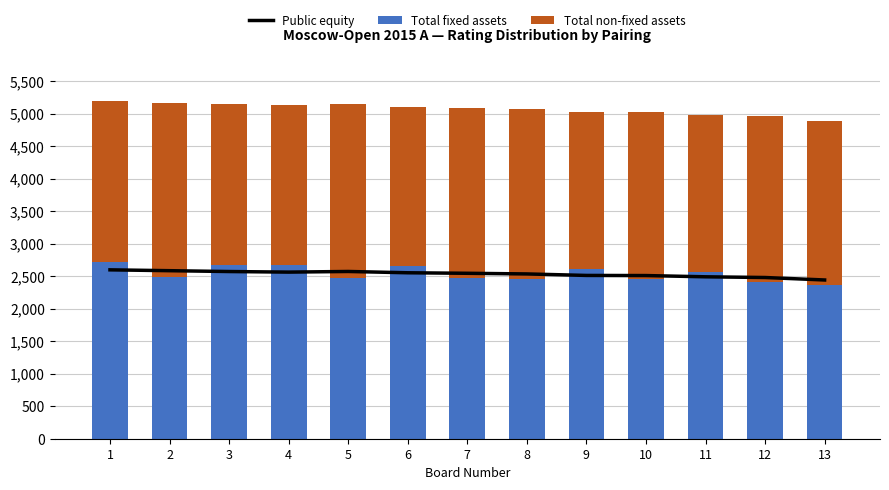

What is the highest value of the Total fixed assets series?

2714